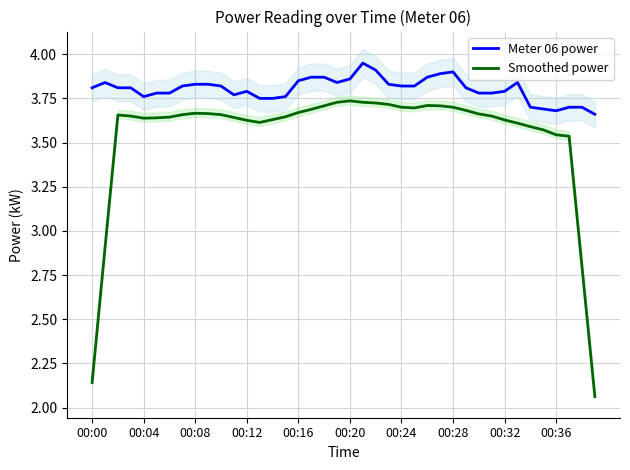

True or false: Smoothed power and Meter 06 power intersect in this chart.

False